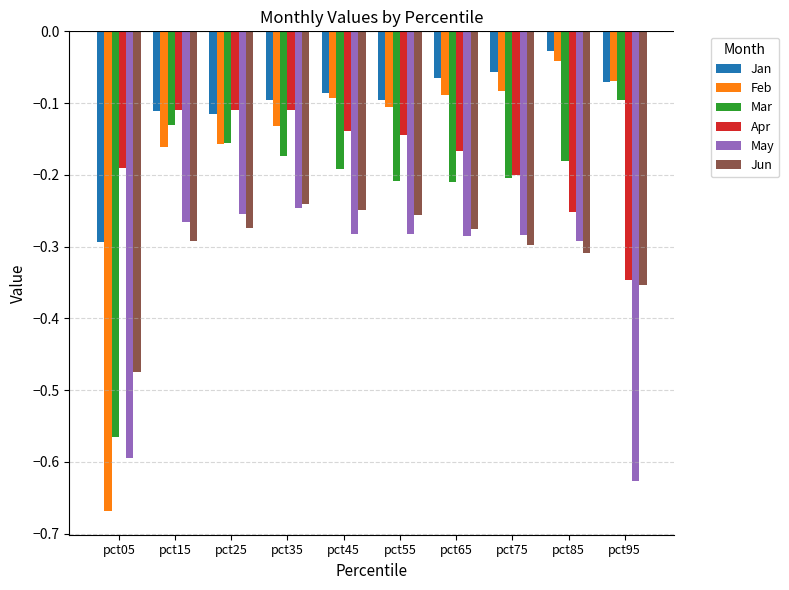

Where is May nearest to the value 0?

pct35